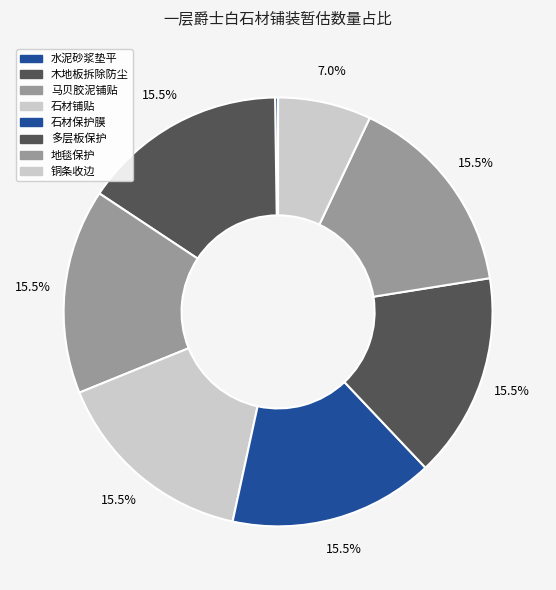

Rank the categories by value from highest to lowest.

临时木地板拆除，防尘, 马贝牌界面剂、马贝胶泥113铺贴厚度12mm, 石材铺贴, 石材保护膜(含材料人工), 18mm厚多层板保护(含材料人工), 地毯保护(含材料人工), 5*5铜条收边(含材料人工), 水泥砂浆垫平